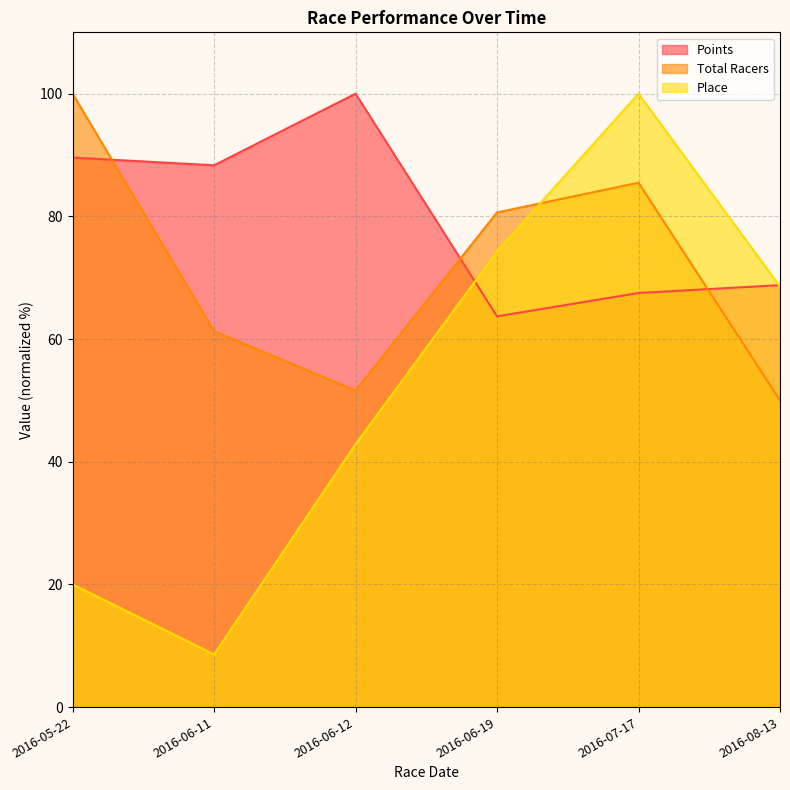

At 2016-06-19, list the series in order from largest to smallest.

Total Racers, Place, Points